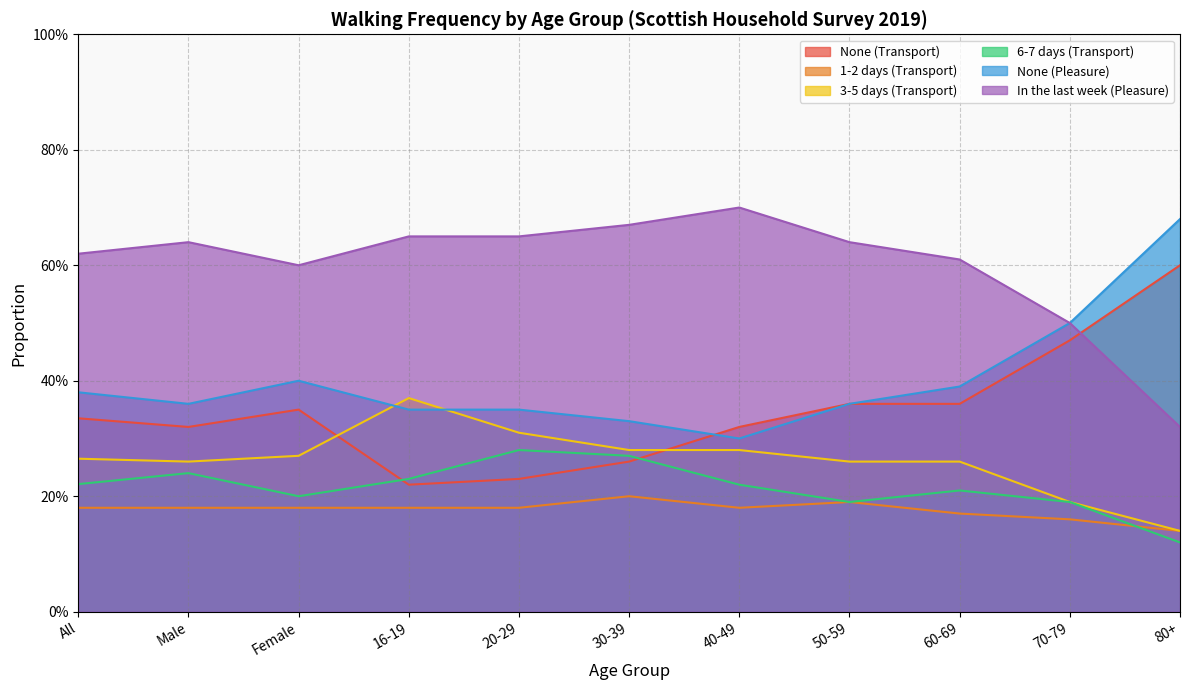

What position from the left is 50-59?

8